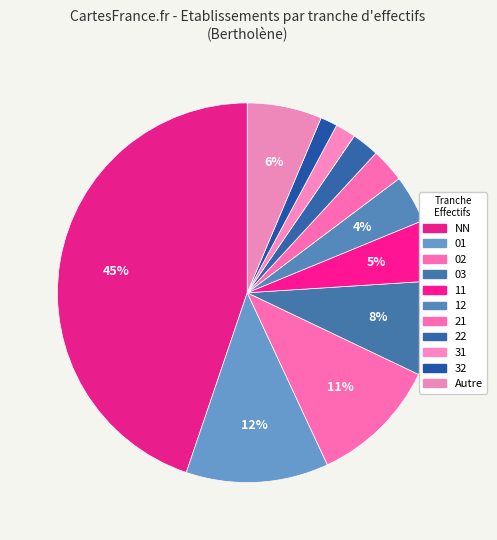

Count the number of slices in the pie.

11